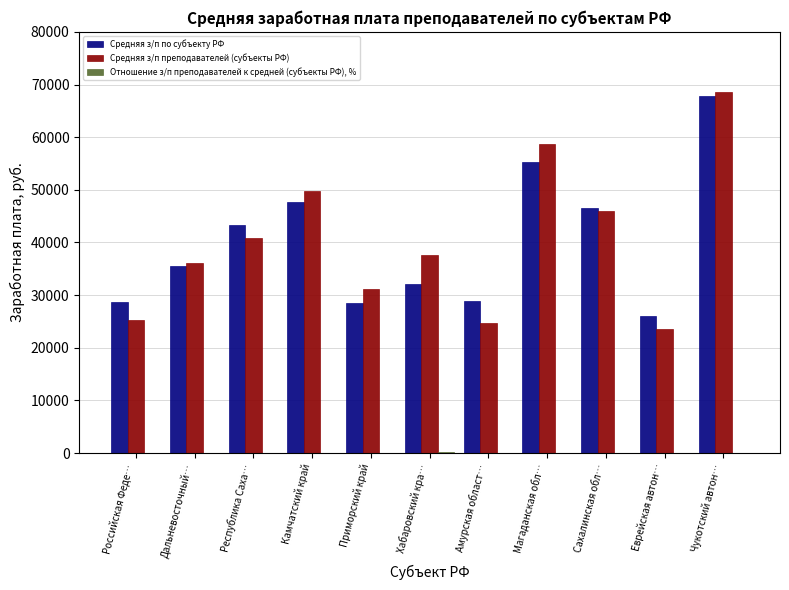

How many groups of bars are there?

11